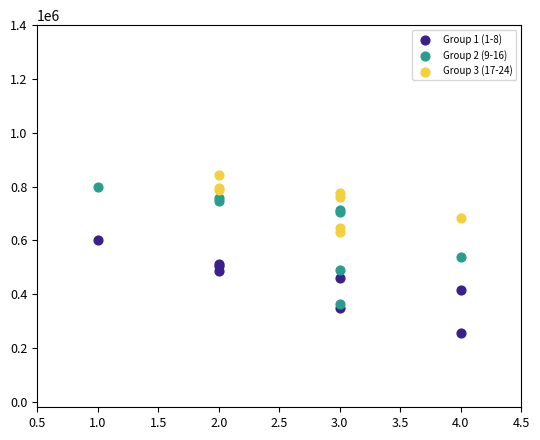

Which series contains the lowest Y value?

Group 1 (1-8)